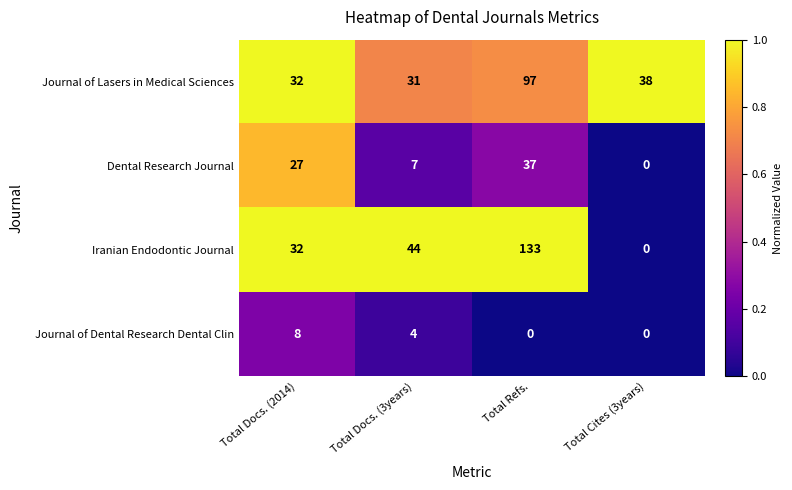

At which category does the chart reach its peak across all series?

Total Refs.